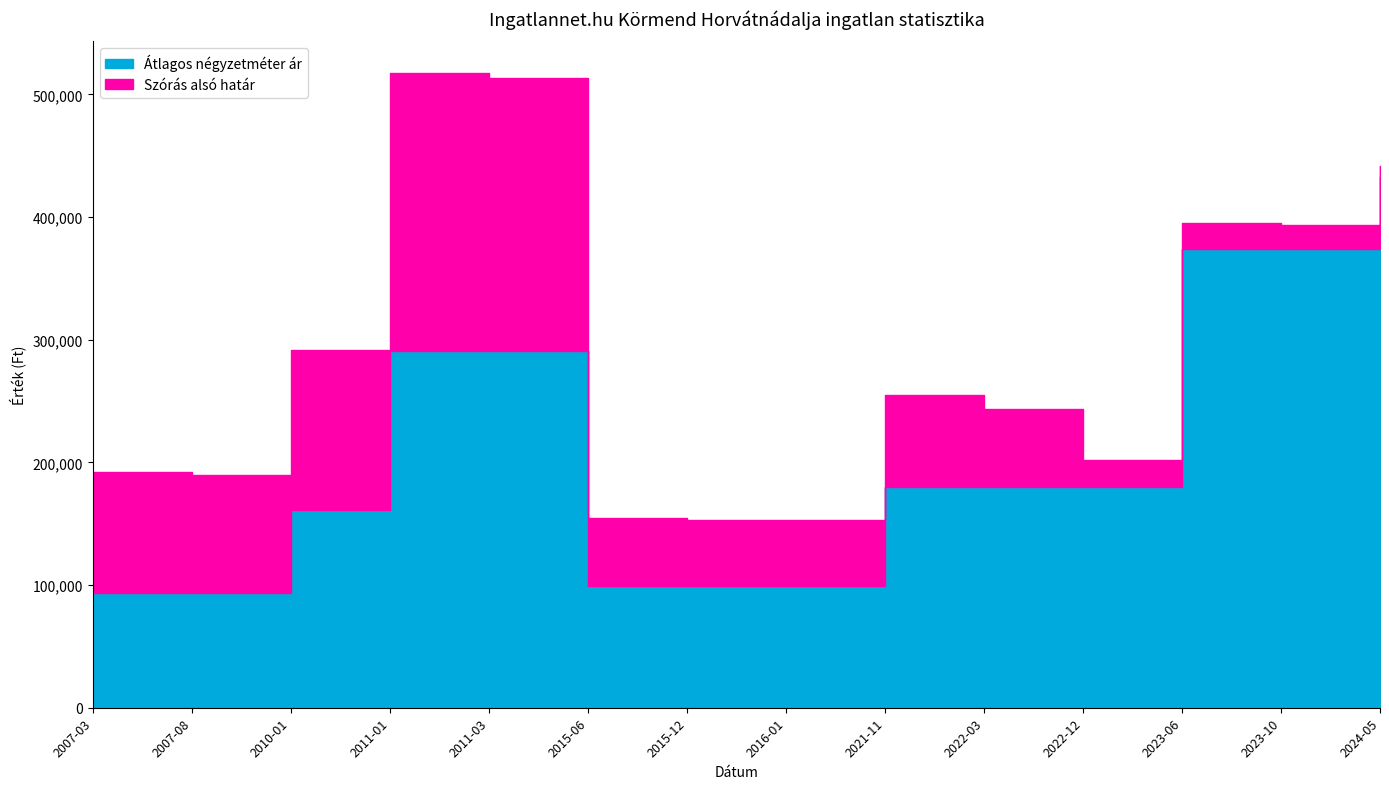

True or false: Átlagos négyzetméter ár and Szórás alsó határ intersect in this chart.

False